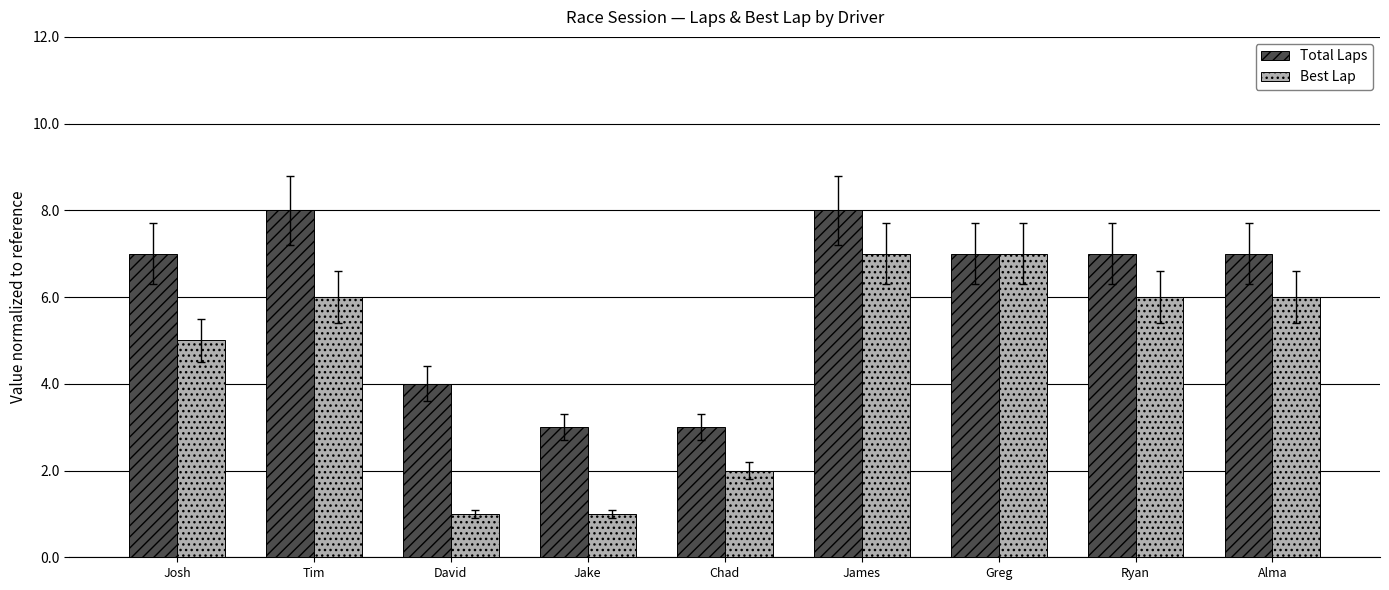

How many categories are shown in the chart?

9